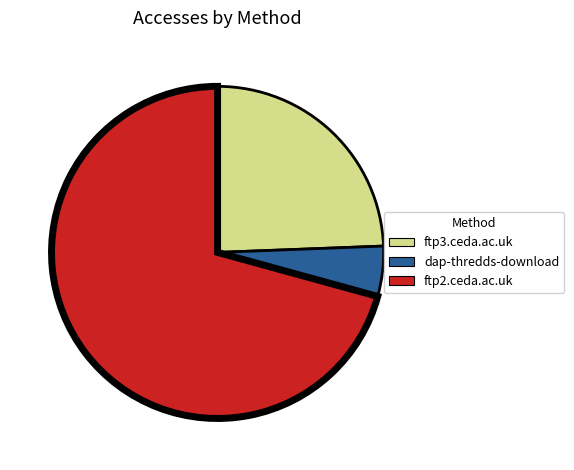

Is there a majority slice in this chart?

Yes